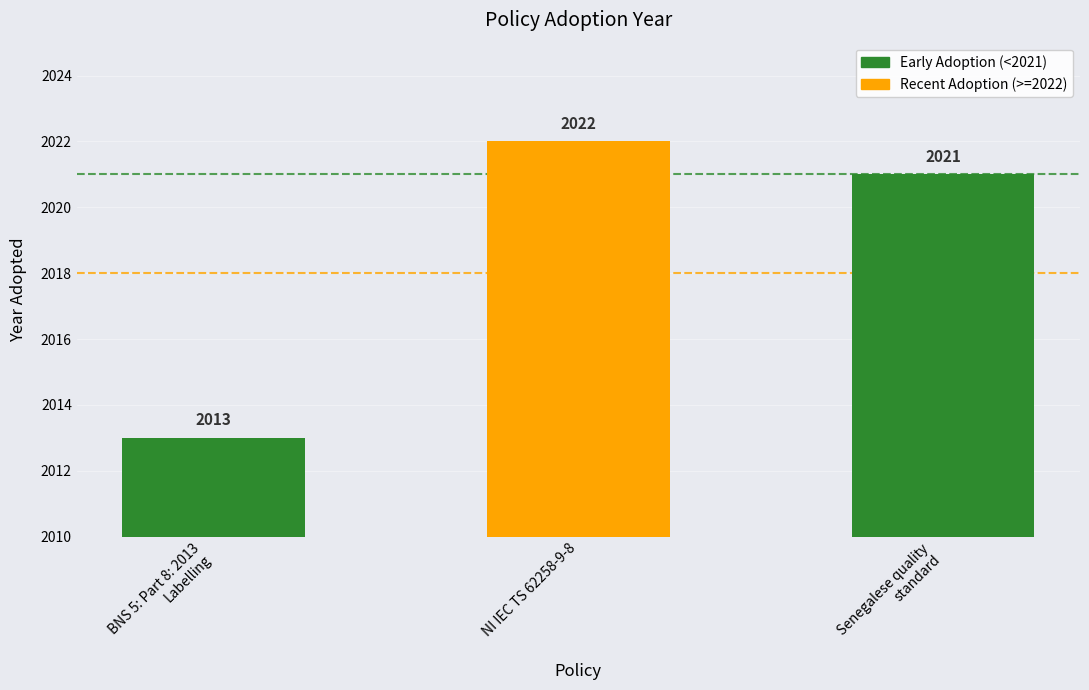

How many data points does each series have?

3